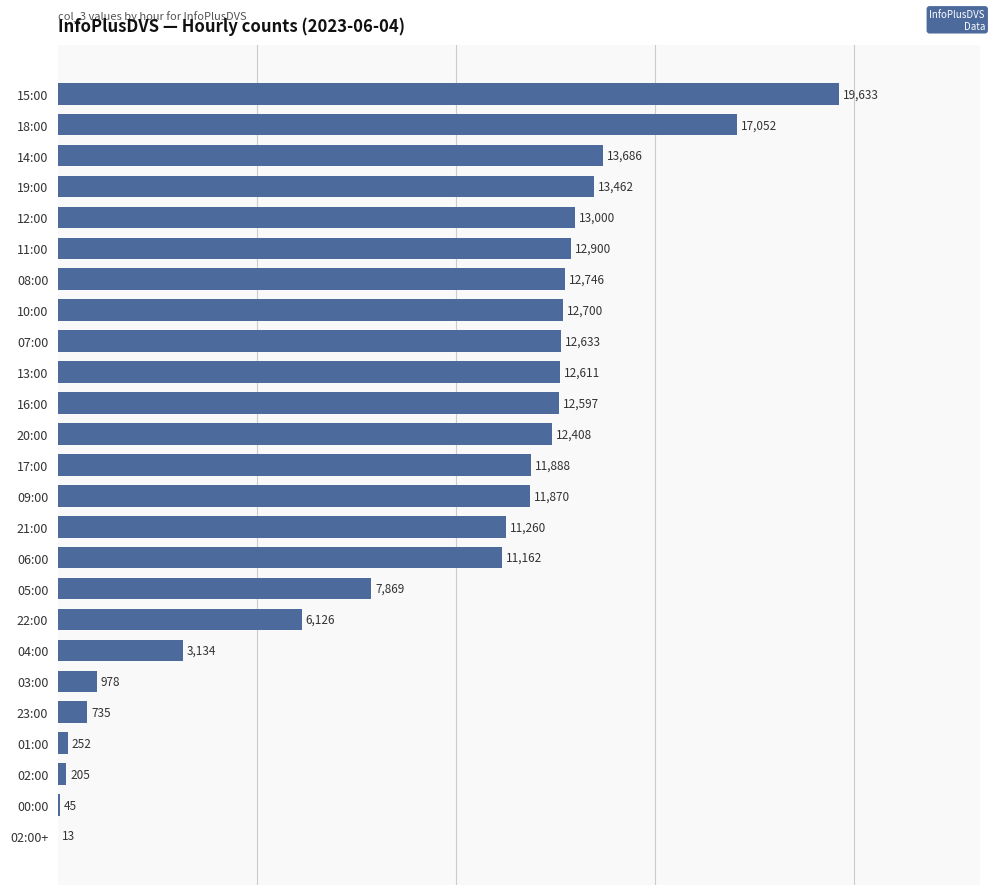

Where is the data nearest to the value 9823?

06:00